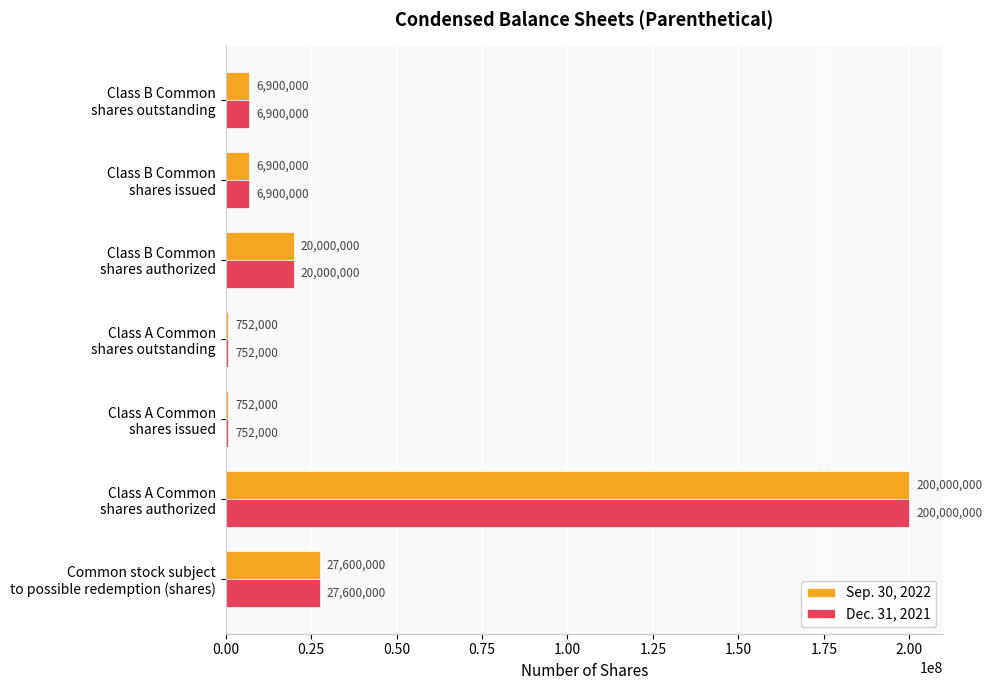

What is the minimum value for Dec. 31, 2021?

752000